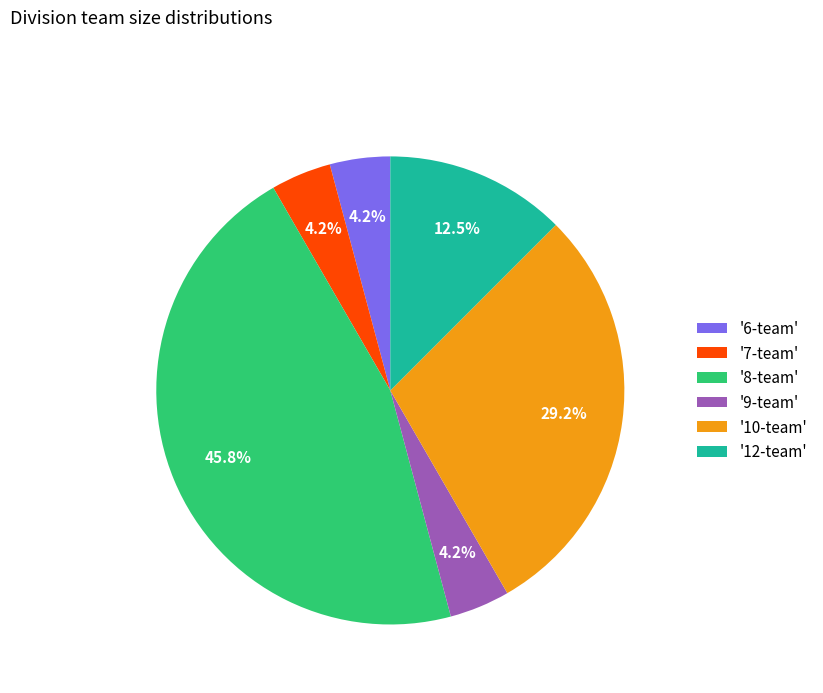

What percentage is NOT represented by '12-team'?

87.5%